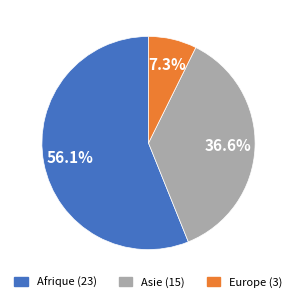

Is there any slice that represents more than half of the pie?

Yes